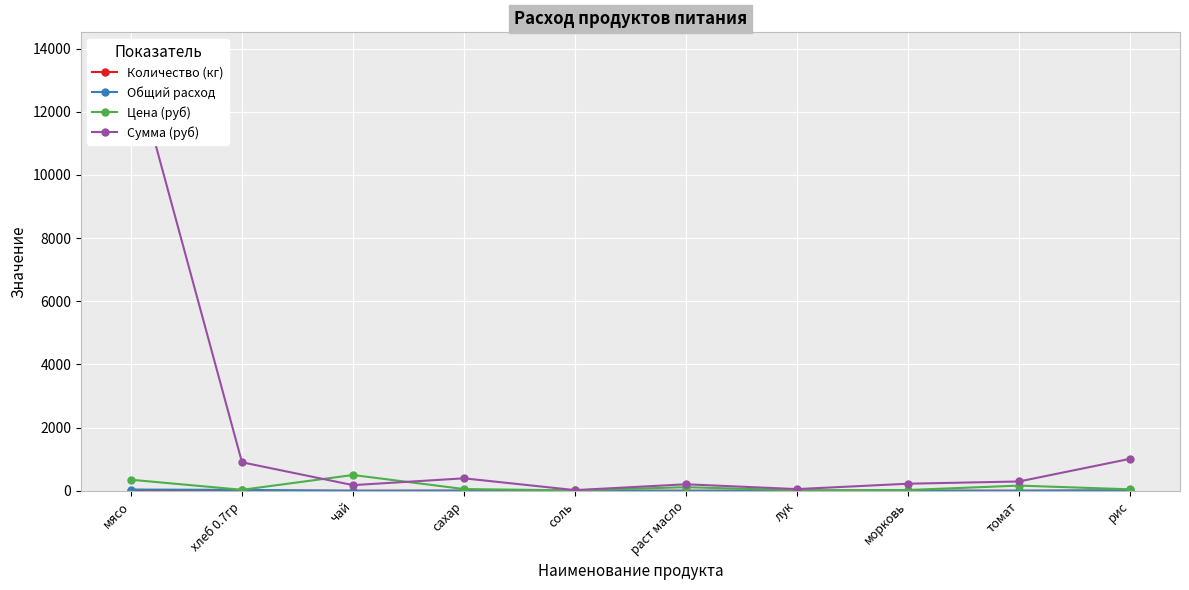

True or false: Цена (руб) has more than 2 points higher than both neighbors.

True